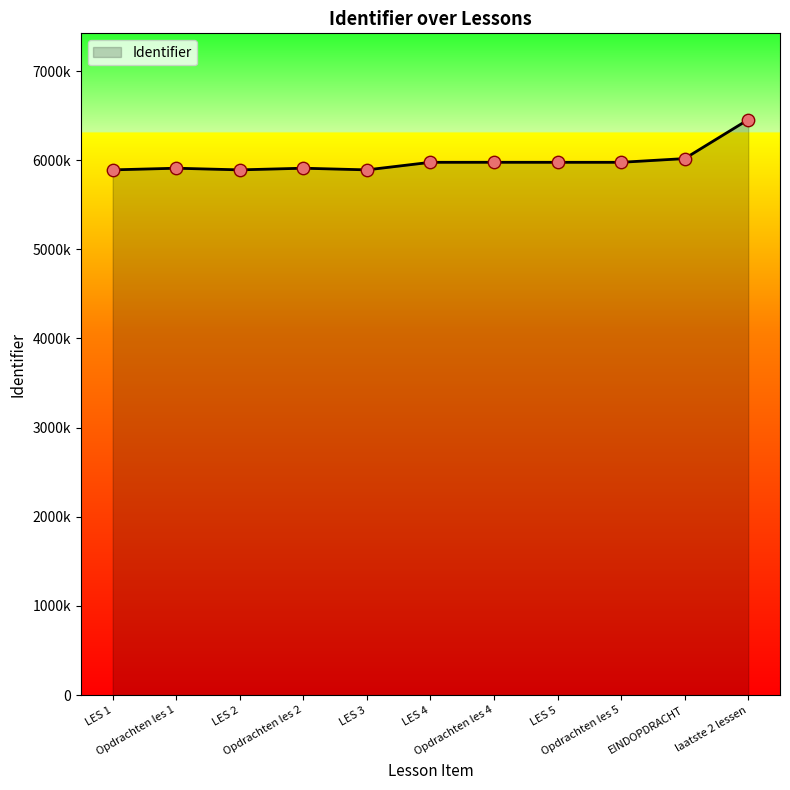

What is the change in value from EINDOPDRACHT to laatste 2 lessen?

+436836